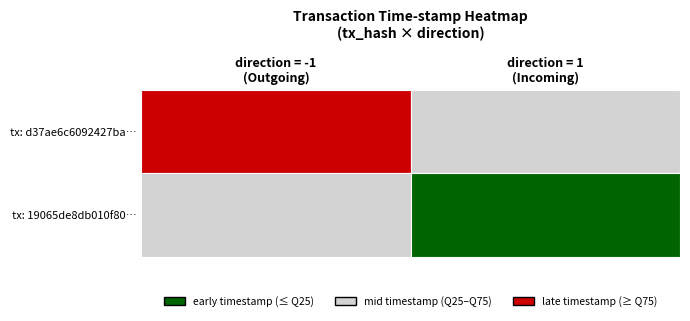

Reading left to right, what are all the values shown in this chart?

d37ae6c6092427badbc66cee69668962c97e89a: direction=-1	time_stamp=1604351429
19065de8db010f80d40dcf096ed1f31e6dc9c45: direction=1	time_stamp=1603914534